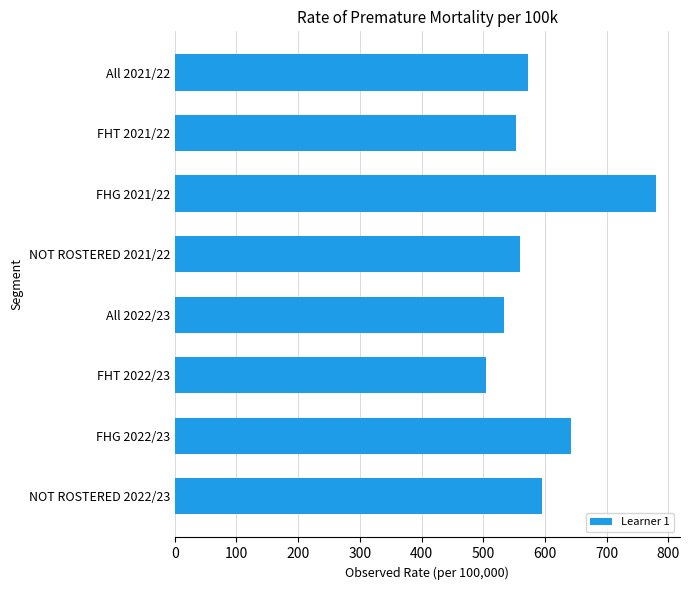

How many bars are there in total?

8